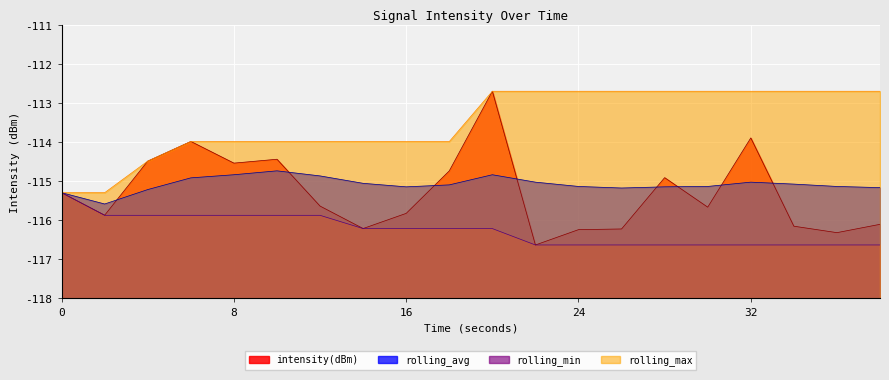

Read the intensity(dBm) value at 2.

-115.9